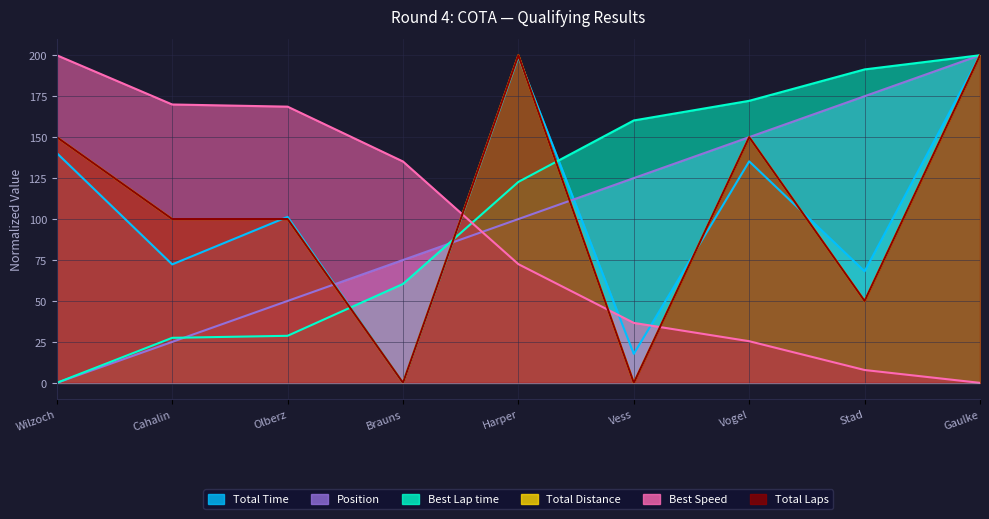

Which series has the largest total across all categories?

Best Lap time